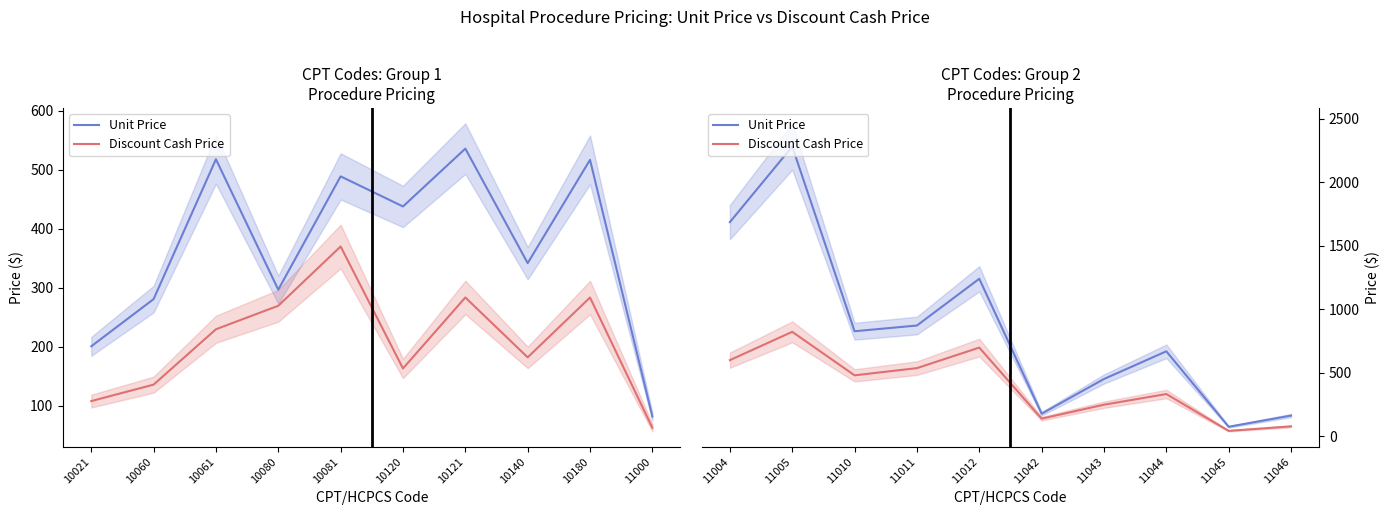

Which series has the largest total across all categories?

Unit Price